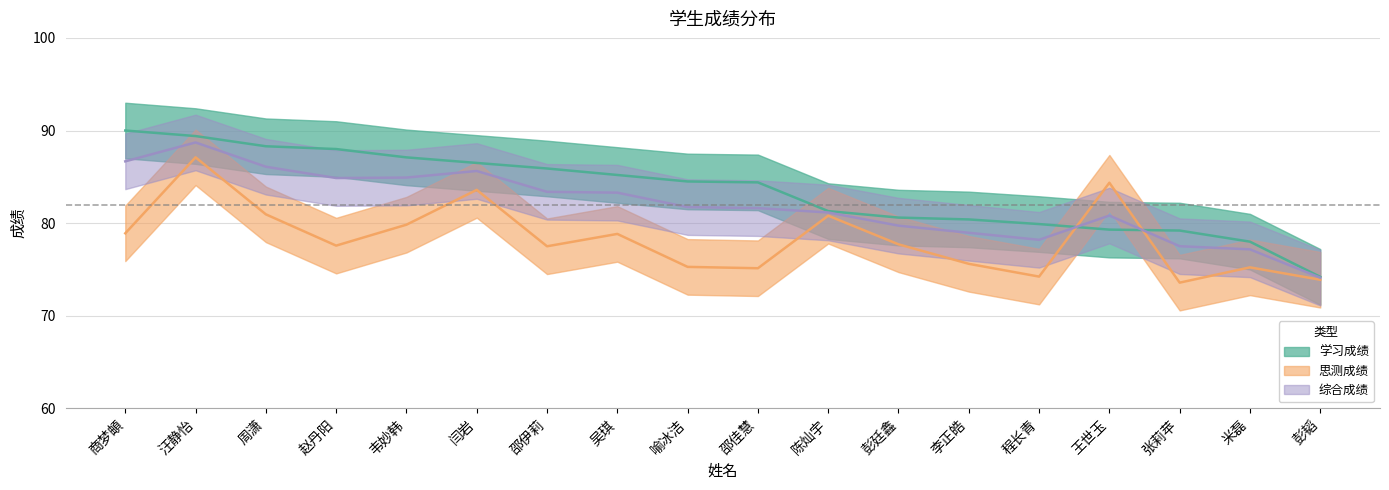

Read the 学习成绩 value at 邵伊莉.

85.9